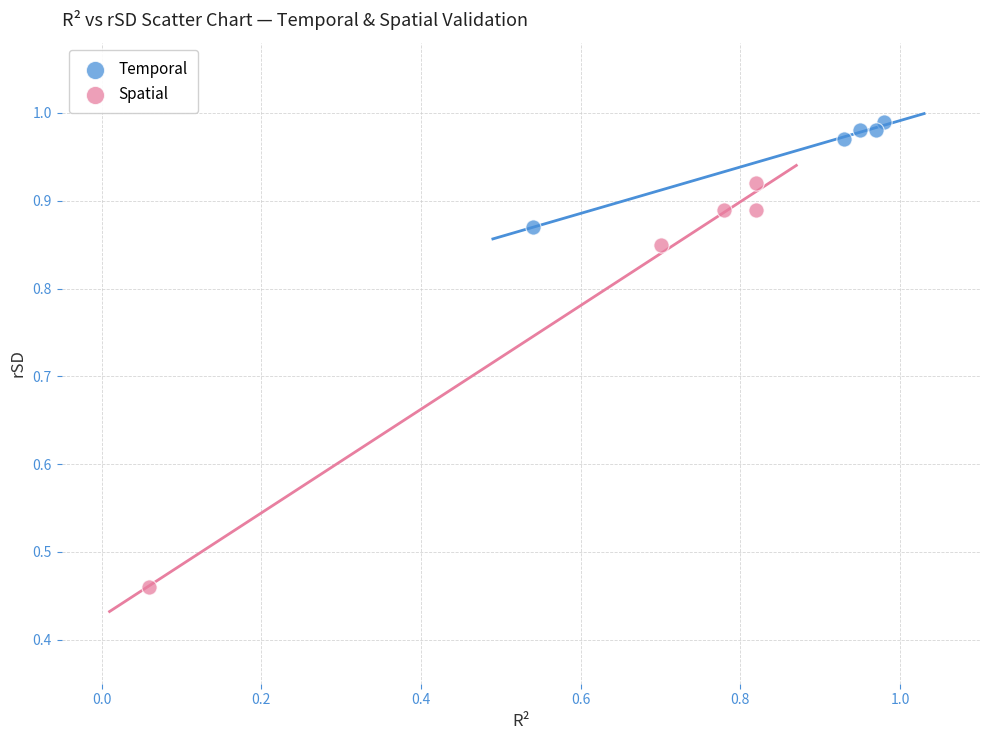

Which series has the largest Y range (max minus min)?

Spatial